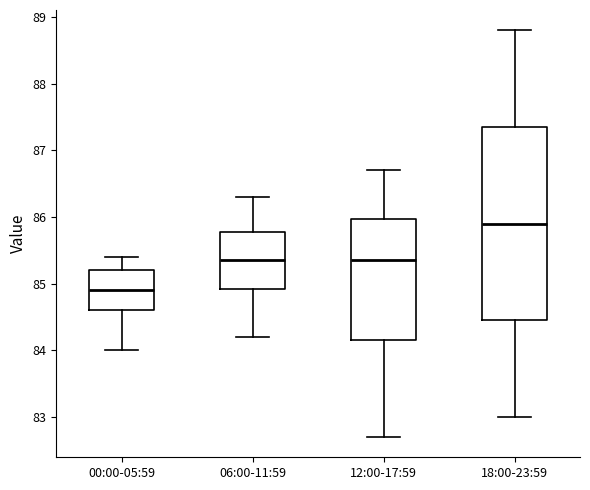

Which box's median line is the lowest?

00:00-05:59